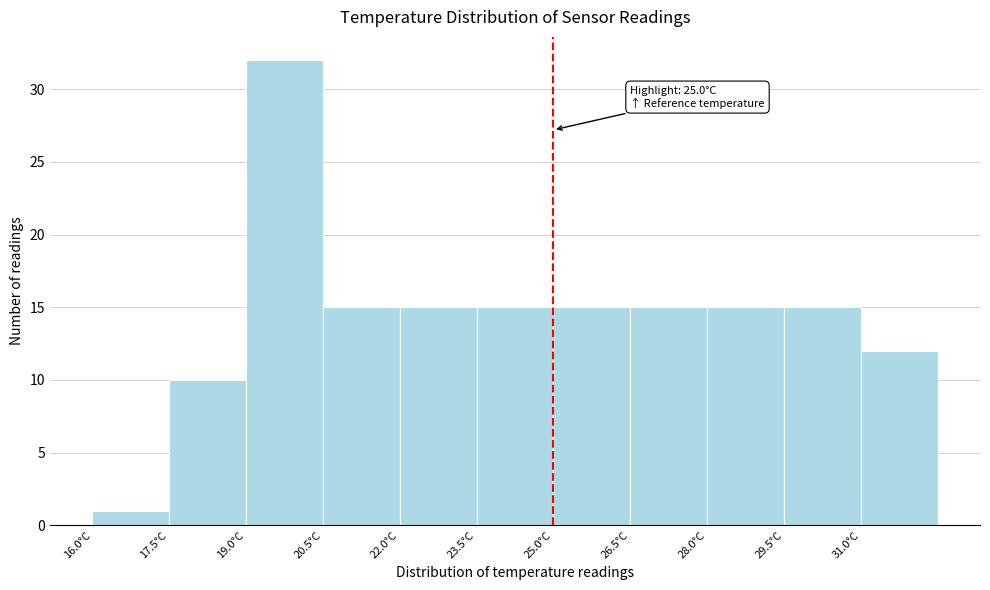

Which range on the x-axis has the tallest bar?

19.0 to 20.5